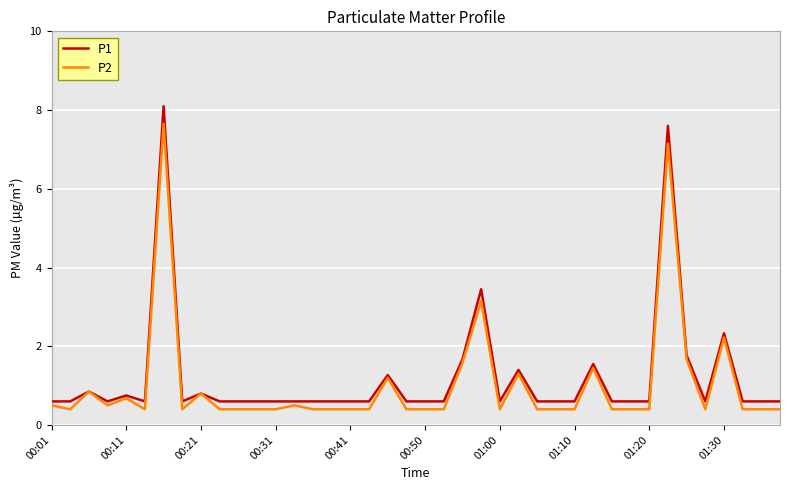

What is the minimum value shown in the chart?

0.4